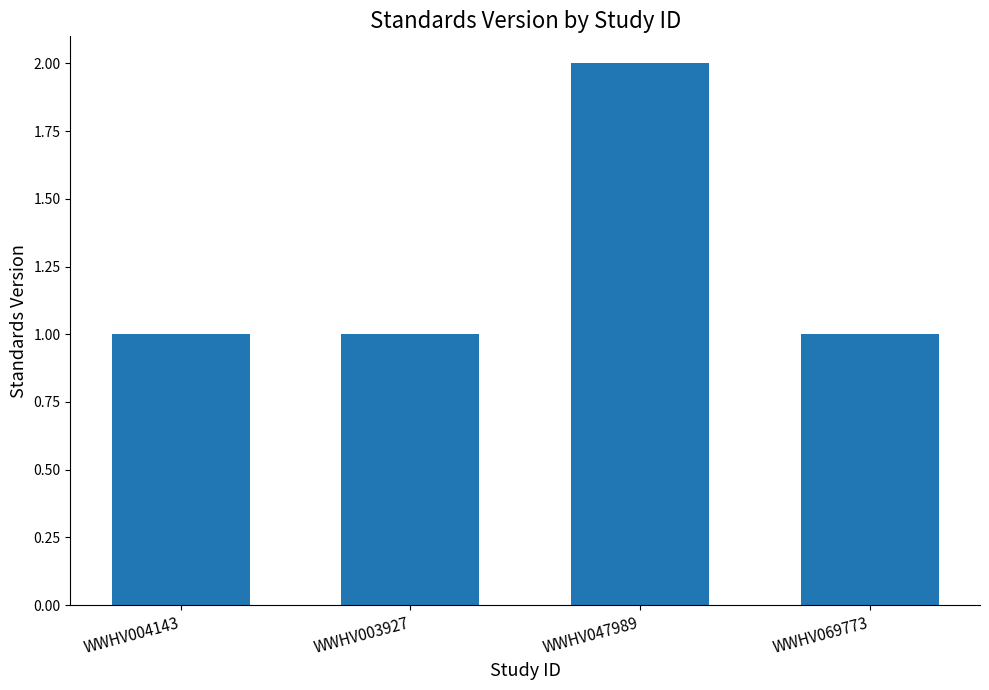

Reading left to right, extract all data points from this chart.

1	1	2	1